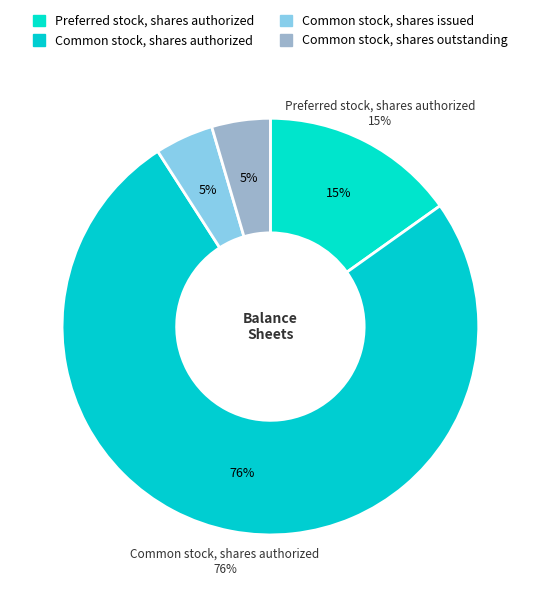

Count the number of slices in the pie.

4